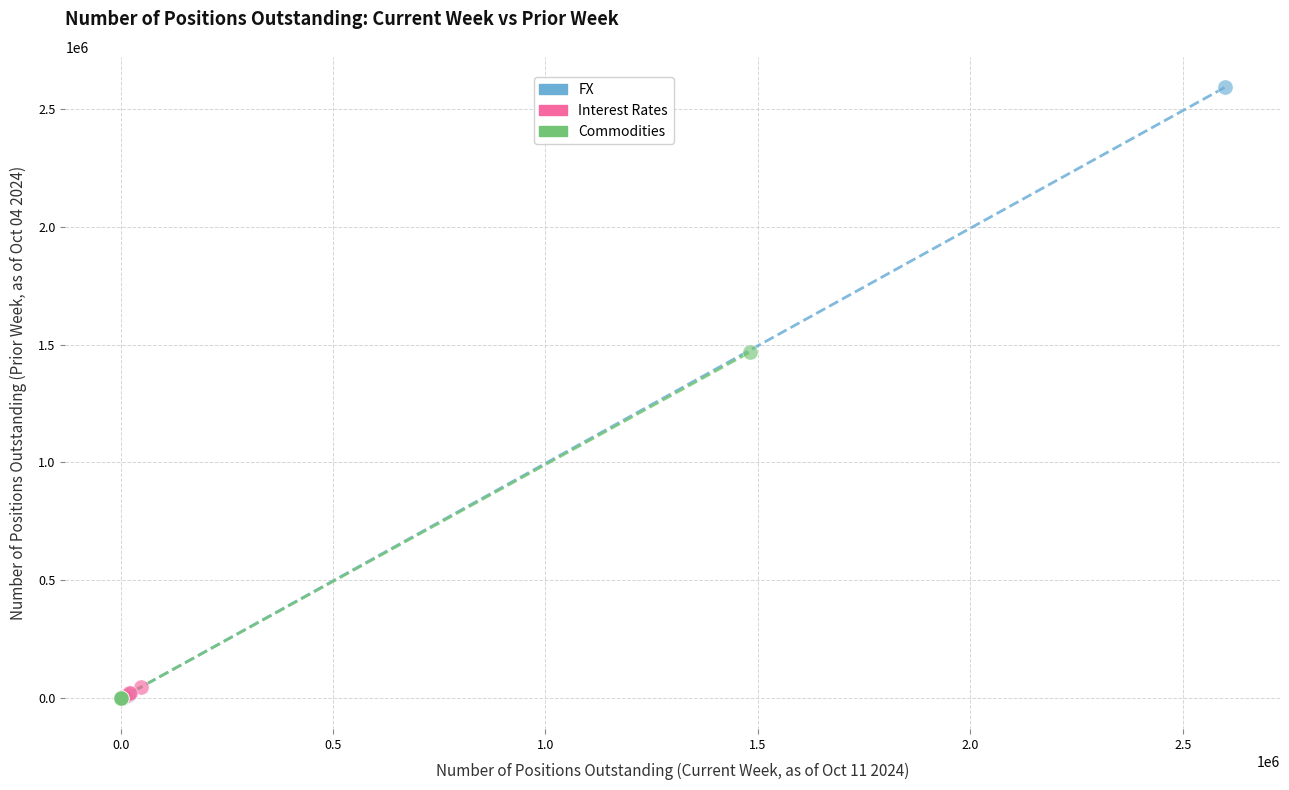

Which series has the widest spread of Y values?

FX